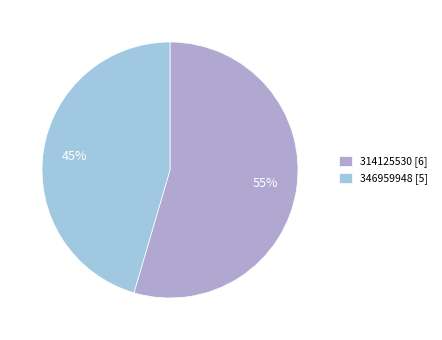

Rank the categories by value from highest to lowest.

314125530, 346959948